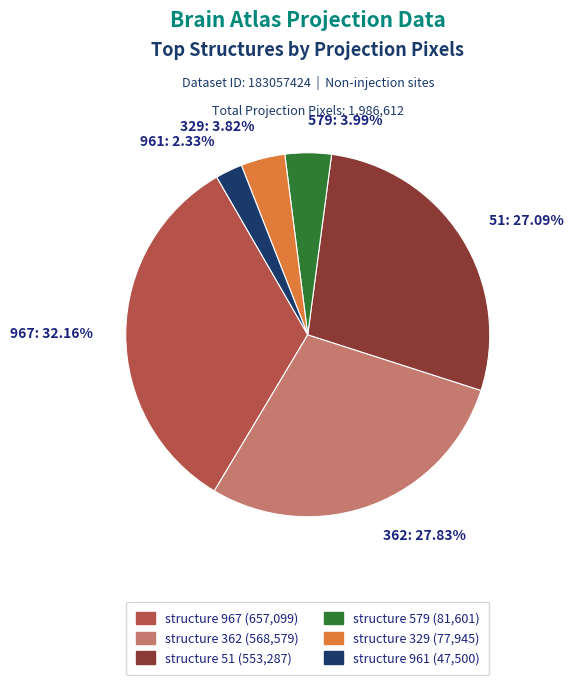

Do structure_id=579 and structure_id=362 together represent more than half of the pie?

No